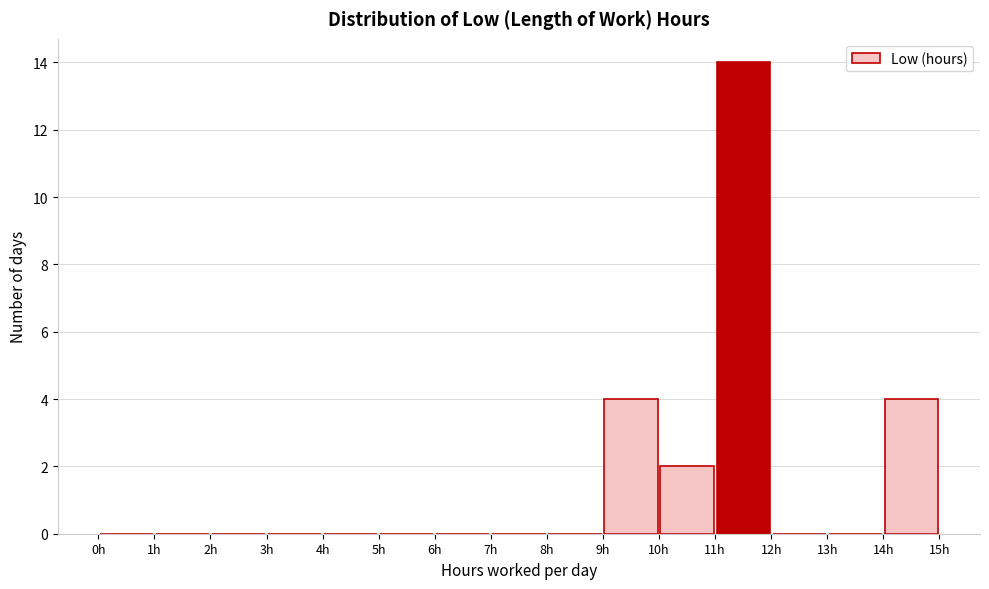

Reading left to right, list every bar in this chart as the range it spans on the x-axis followed by its height. The values are not printed on the chart, so give them approximately, as read against the axis.

0 to 1: 0
1 to 2: 0
2 to 3: 0
3 to 4: 0
4 to 5: 0
5 to 6: 0
6 to 7: 0
7 to 8: 0
8 to 9: 0
9 to 10: 4
10 to 11: 2
11 to 12: 14
12 to 13: 0
13 to 14: 0
14 to 15: 4